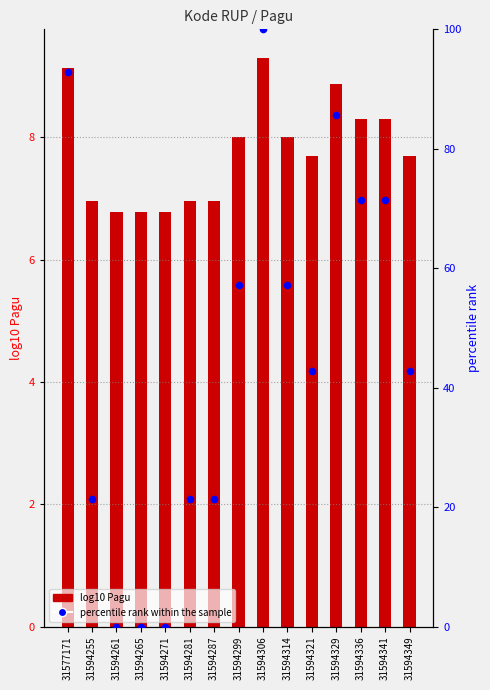

Between 31594341 and 31594299, which is larger?

31594341